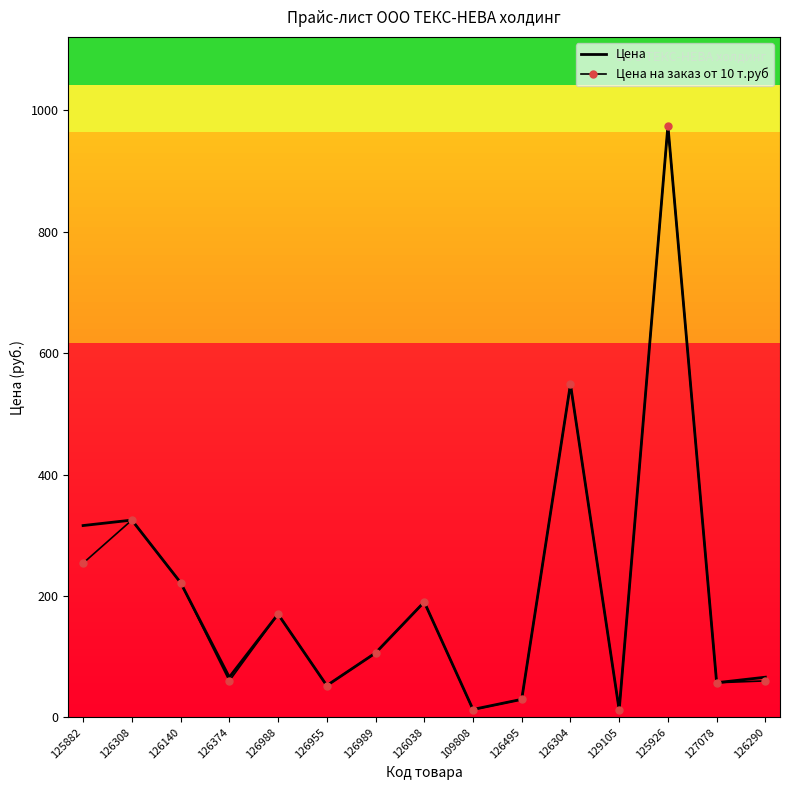

What is the maximum value shown in the chart?

975.0